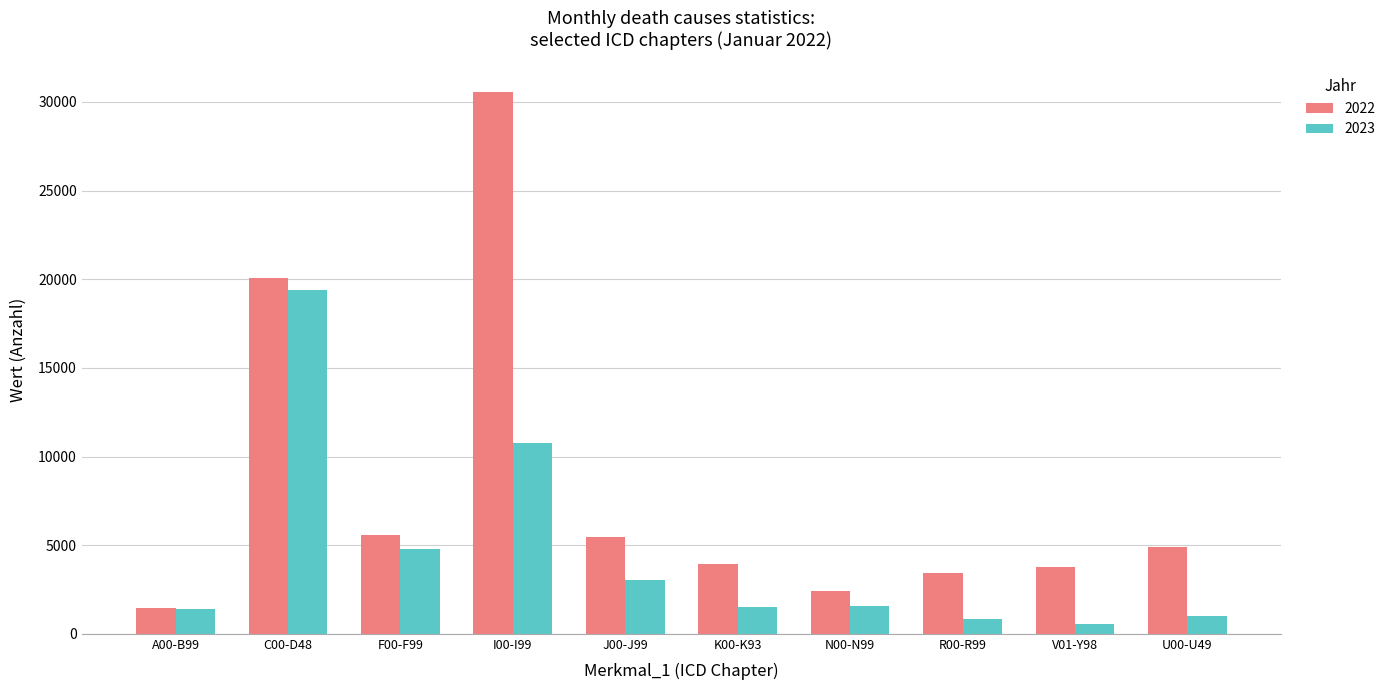

How many data points in 2023 are less than 1566?

5